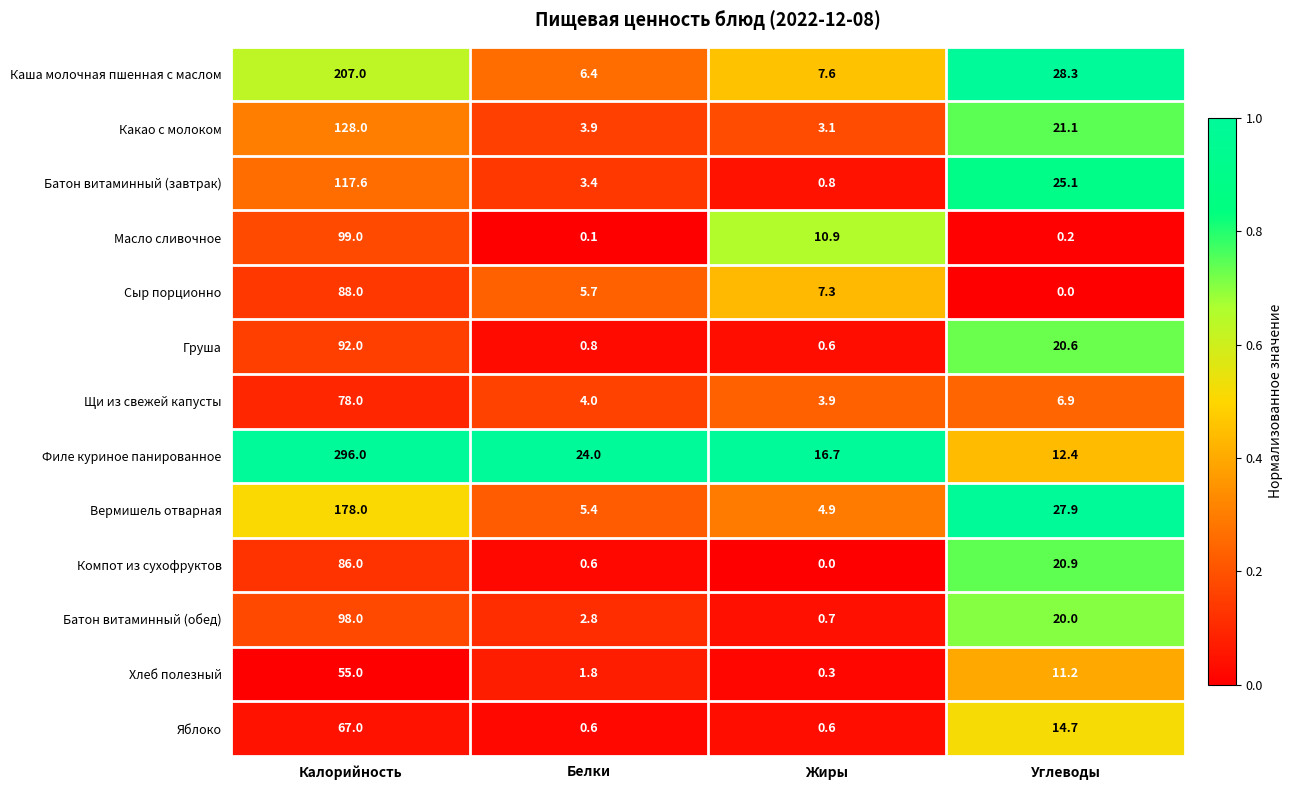

What is the spread (max minus min) of values at Жиры?

16.7